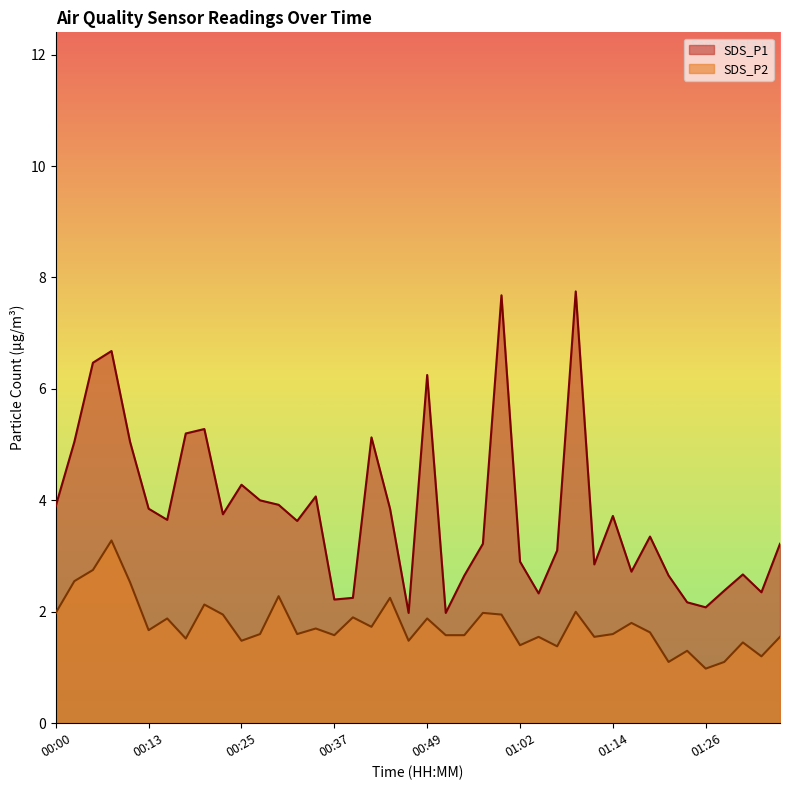

Where is the first local maximum for SDS_P1?

00:08